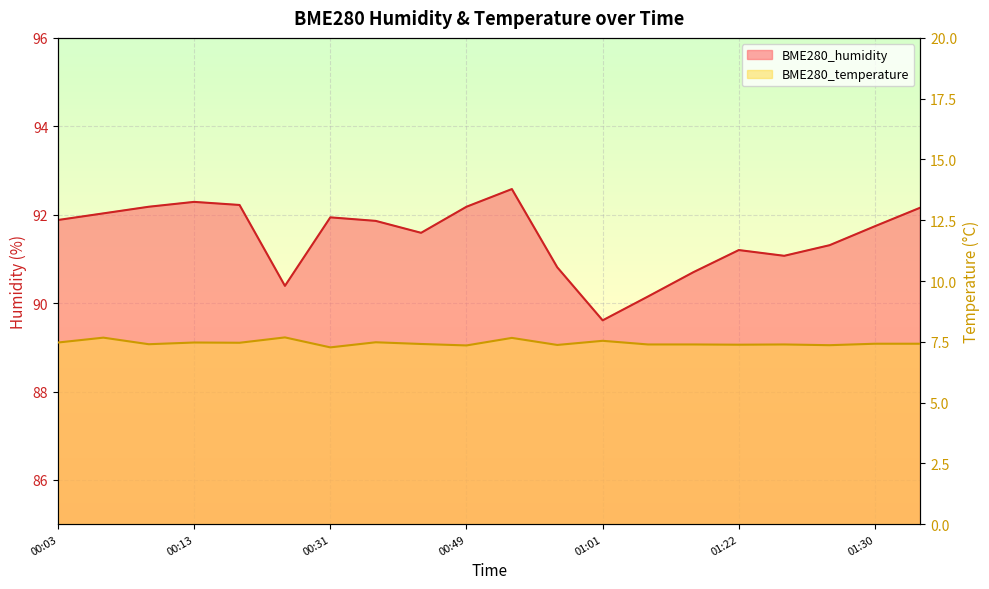

What is the value of the BME280_temperature point at the 15th from the left?

7.4